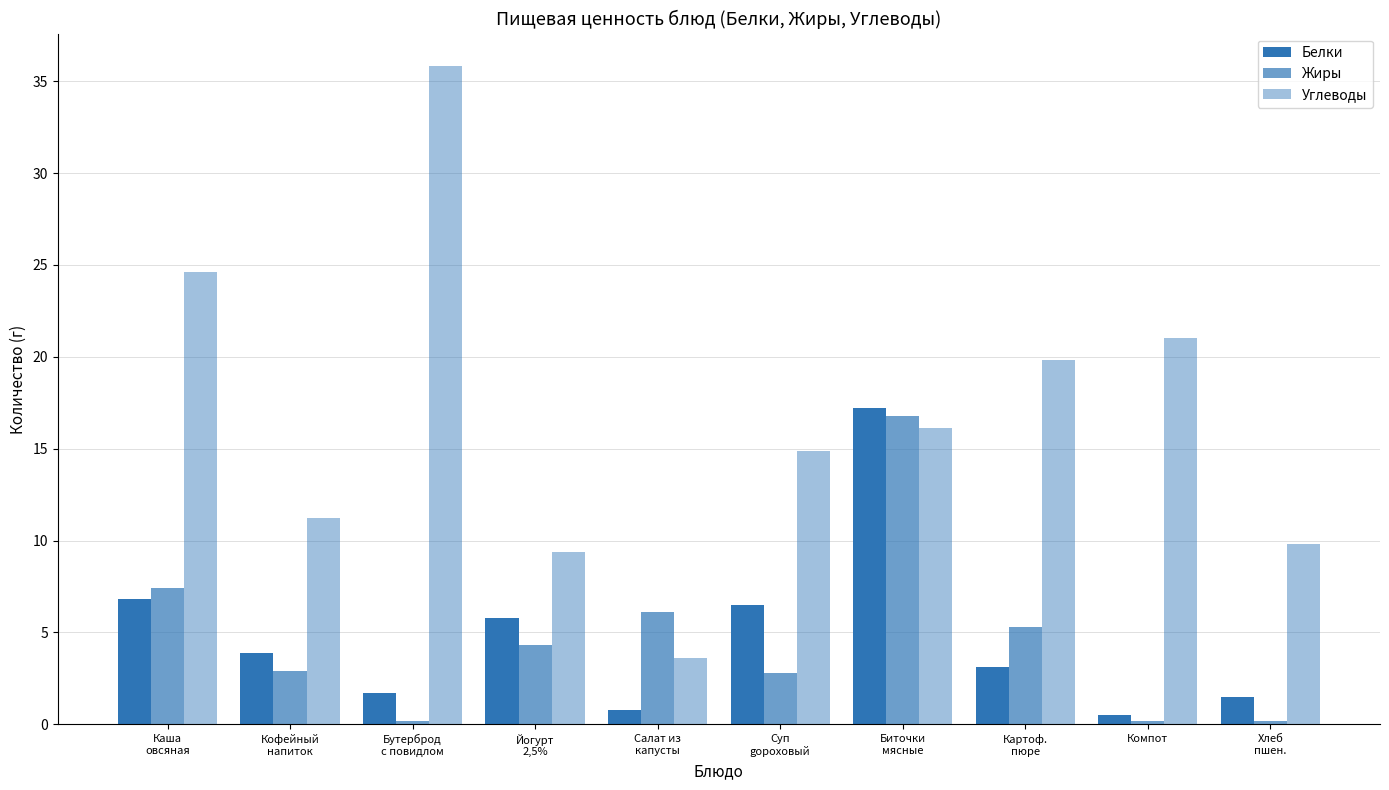

Reading right to left, list all the values displayed in this chart.

Белки: Хлеб
пшен.=1.5	Компот=0.5	Картоф.
пюре=3.1	Биточки
мясные=17.2	Суп
gороховый=6.5	Салат из
капусты=0.8	Йогурт
2,5%=5.8	Бутерброд
с повидлом=1.7	Кофейный
напиток=3.9	Каша
овсяная=6.8
Жиры: Хлеб
пшен.=0.2	Компот=0.2	Картоф.
пюре=5.3	Биточки
мясные=16.8	Суп
gороховый=2.8	Салат из
капусты=6.1	Йогурт
2,5%=4.3	Бутерброд
с повидлом=0.2	Кофейный
напиток=2.9	Каша
овсяная=7.4
Углеводы: Хлеб
пшен.=9.8	Компот=21.0	Картоф.
пюре=19.8	Биточки
мясные=16.1	Суп
gороховый=14.9	Салат из
капусты=3.6	Йогурт
2,5%=9.4	Бутерброд
с повидлом=35.8	Кофейный
напиток=11.2	Каша
овсяная=24.6